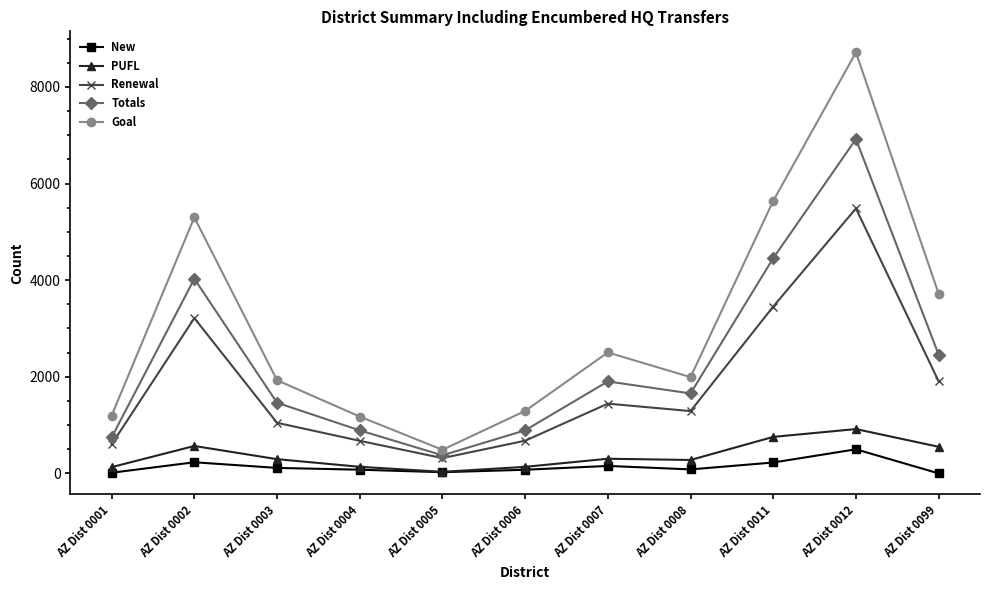

Rank the series at AZ Dist 0012 from lowest to highest value.

New, PUFL, Renewal, Totals, Goal